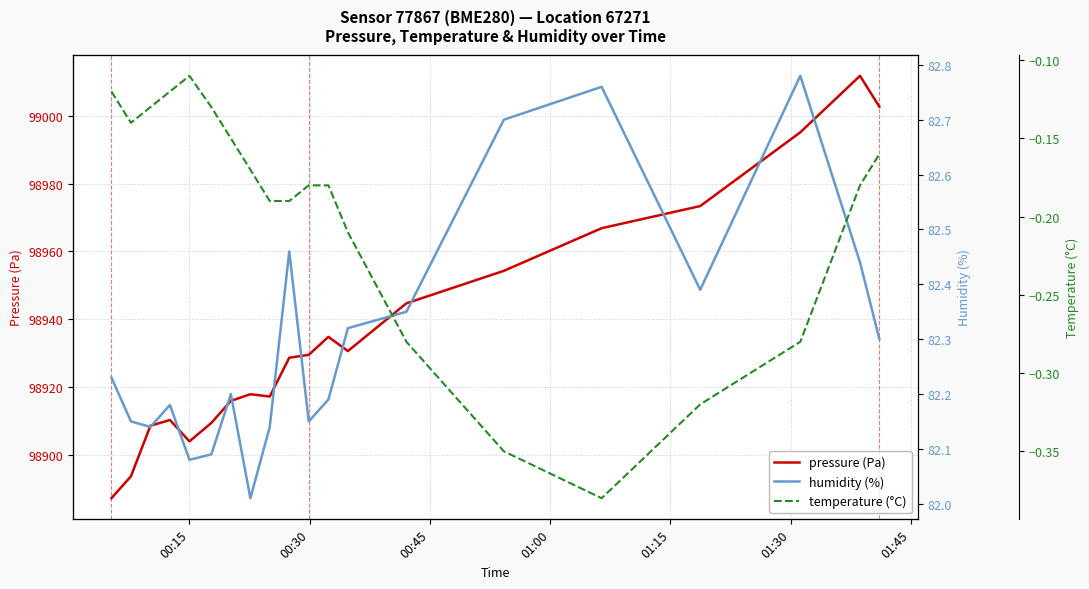

What is the maximum value for pressure (Pa)?

99011.8